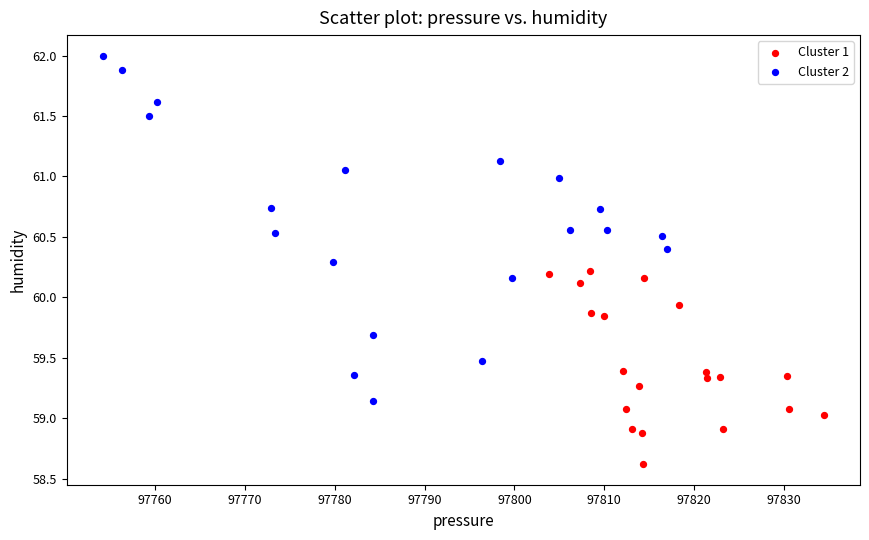

Which series contains the lowest Y value?

Cluster 1